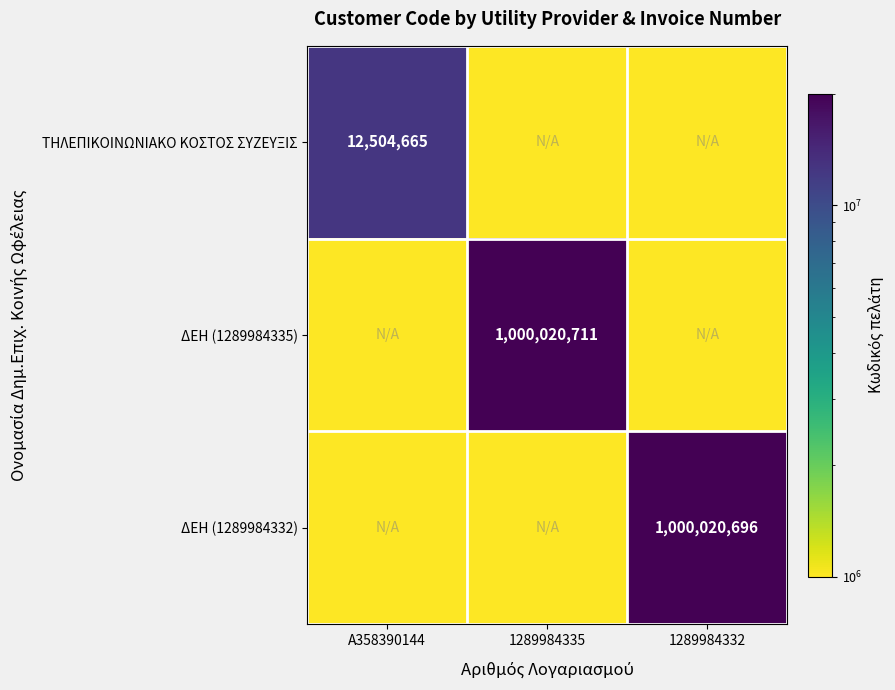

True or false: ΤΗΛΕΠΙΚΟΙΝΩΝΙΑΚΟ ΚΟΣΤΟΣ ΣΥΖΕΥΞΙΣ has a value of 12504665 at Α358390144.

True